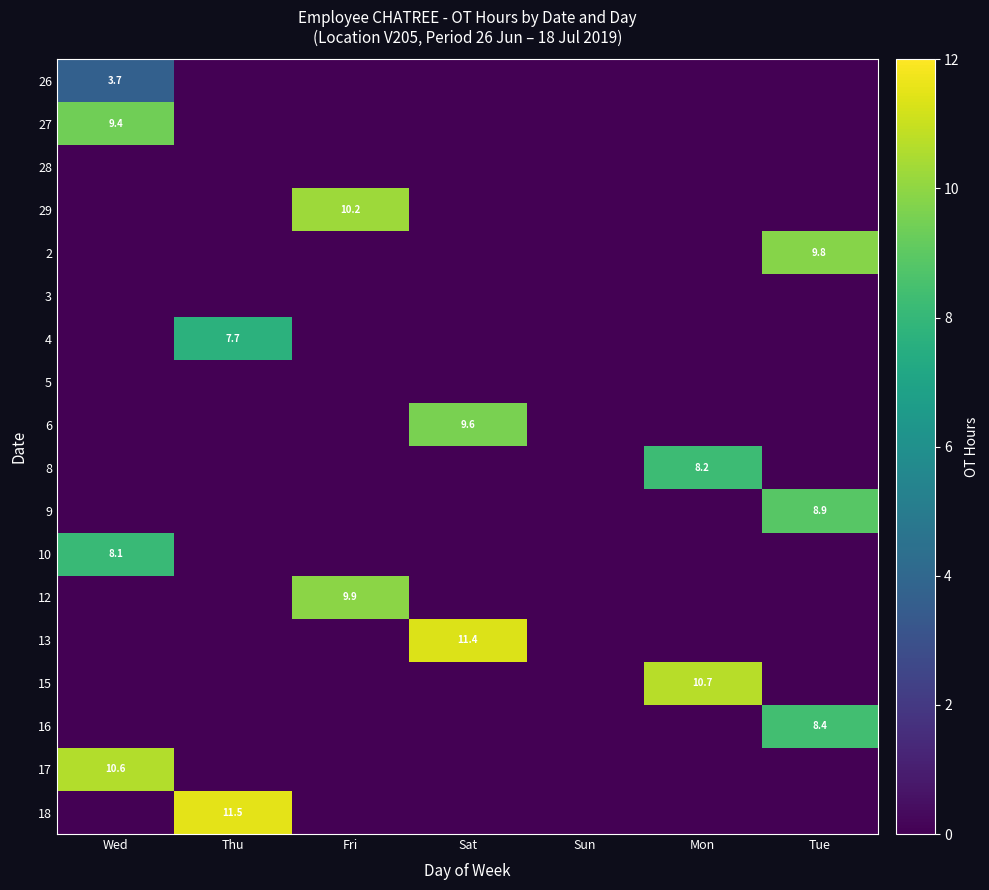

Is it true that 9 equals 0.0 at Sun?

True